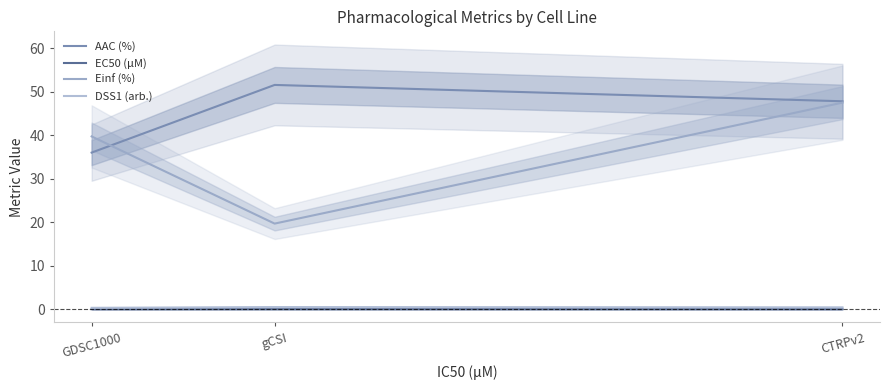

What is the label of the 3rd point from the right?

GDSC1000